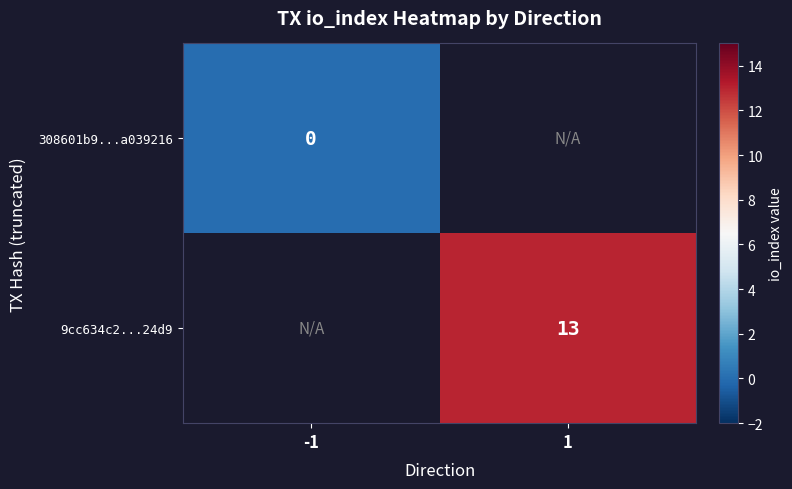

How many series are shown in this chart?

2